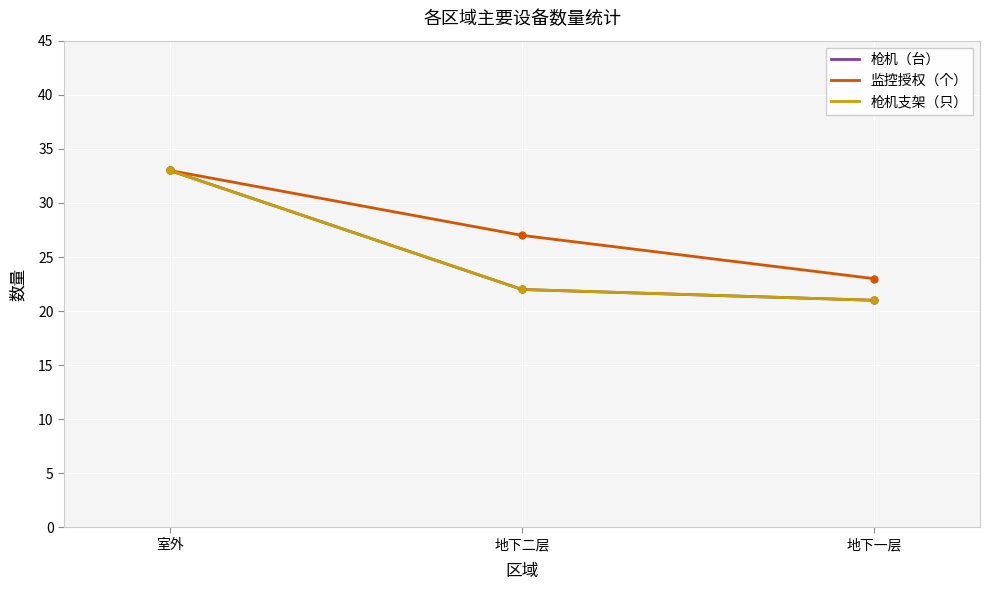

Does the chart have visible grid lines?

Yes